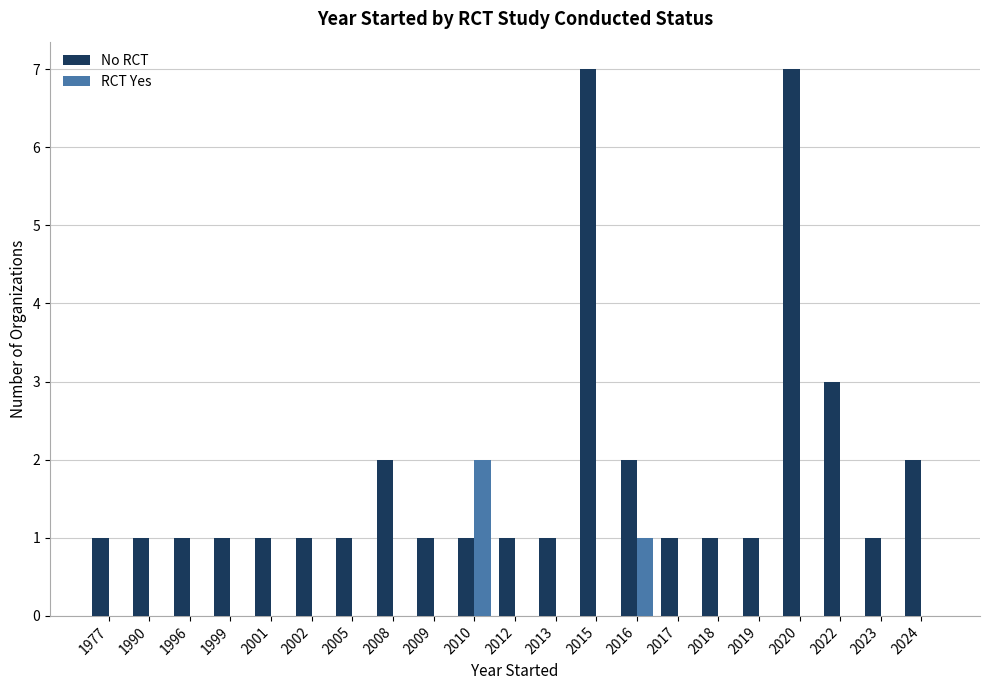

What is the highest value of the No RCT series?

7